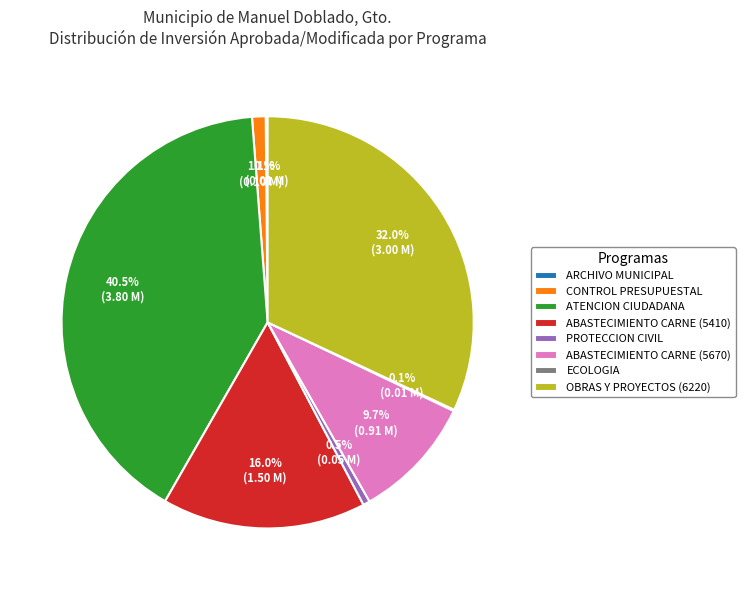

Is there a majority slice in this chart?

No